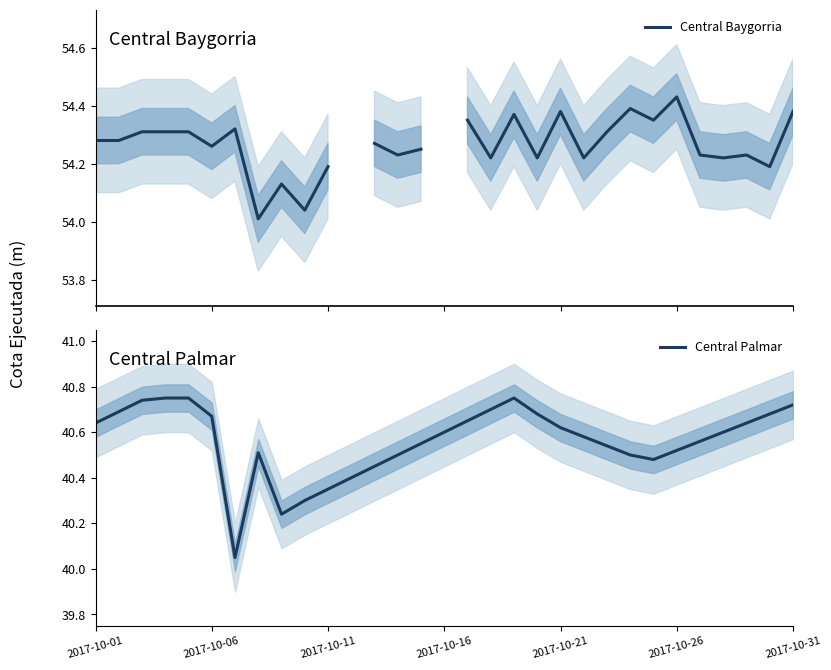

True or false: Central Palmar has a value of 20.5 at 2017-10-01.

False